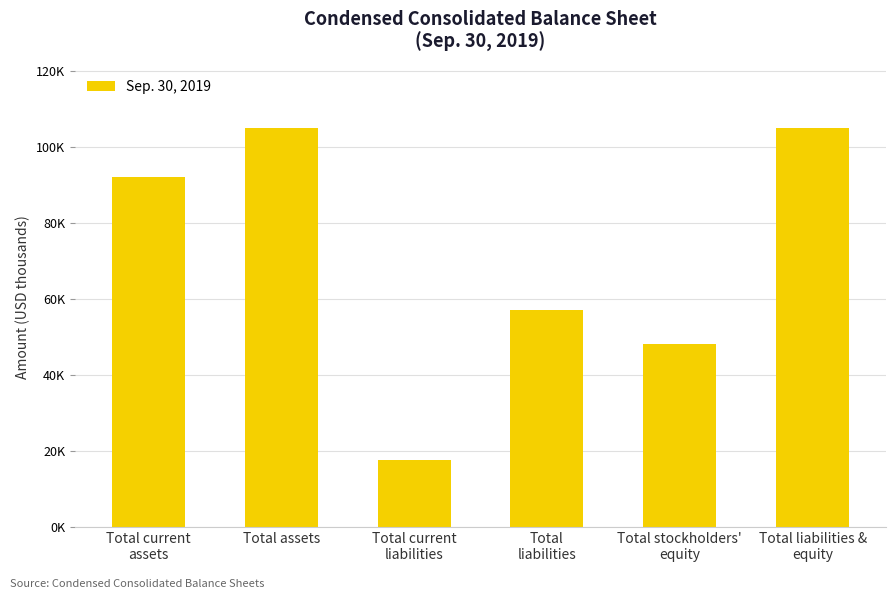

Reading left to right, transcribe all the data shown in this chart.

Total current
assets=92210	Total assets=105217	Total current
liabilities=17754	Total
liabilities=57065	Total stockholders'
equity=48152	Total liabilities &
equity=105217